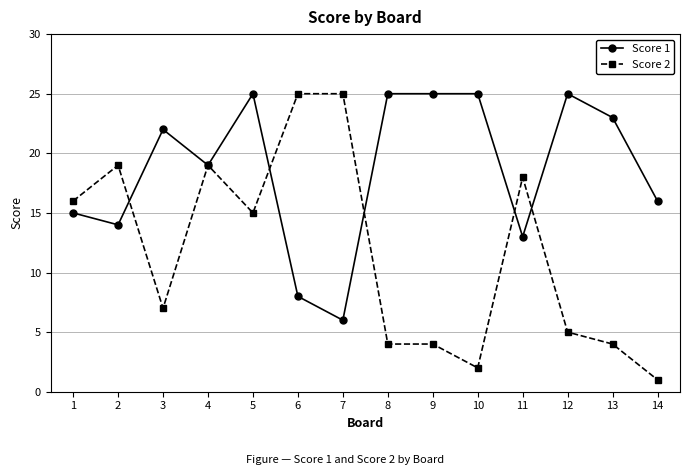

What are all the series names shown in the legend?

Score 1, Score 2